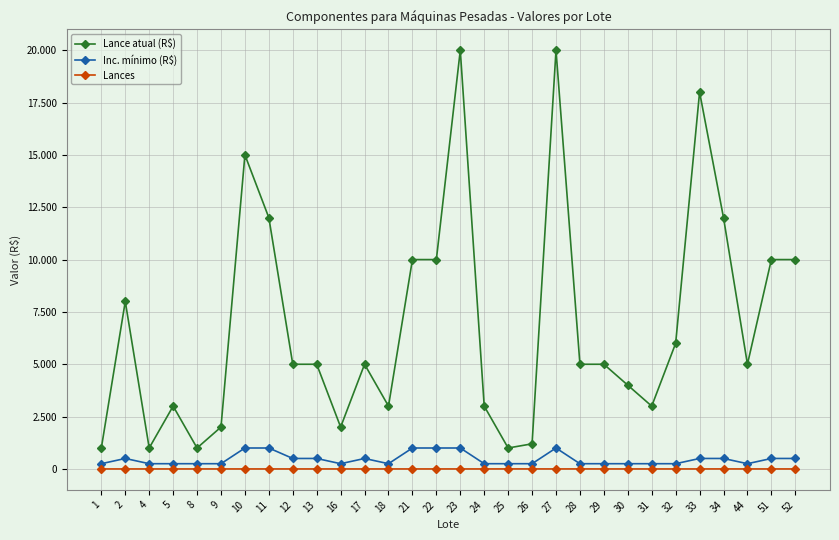

Does the chart have visible grid lines?

Yes